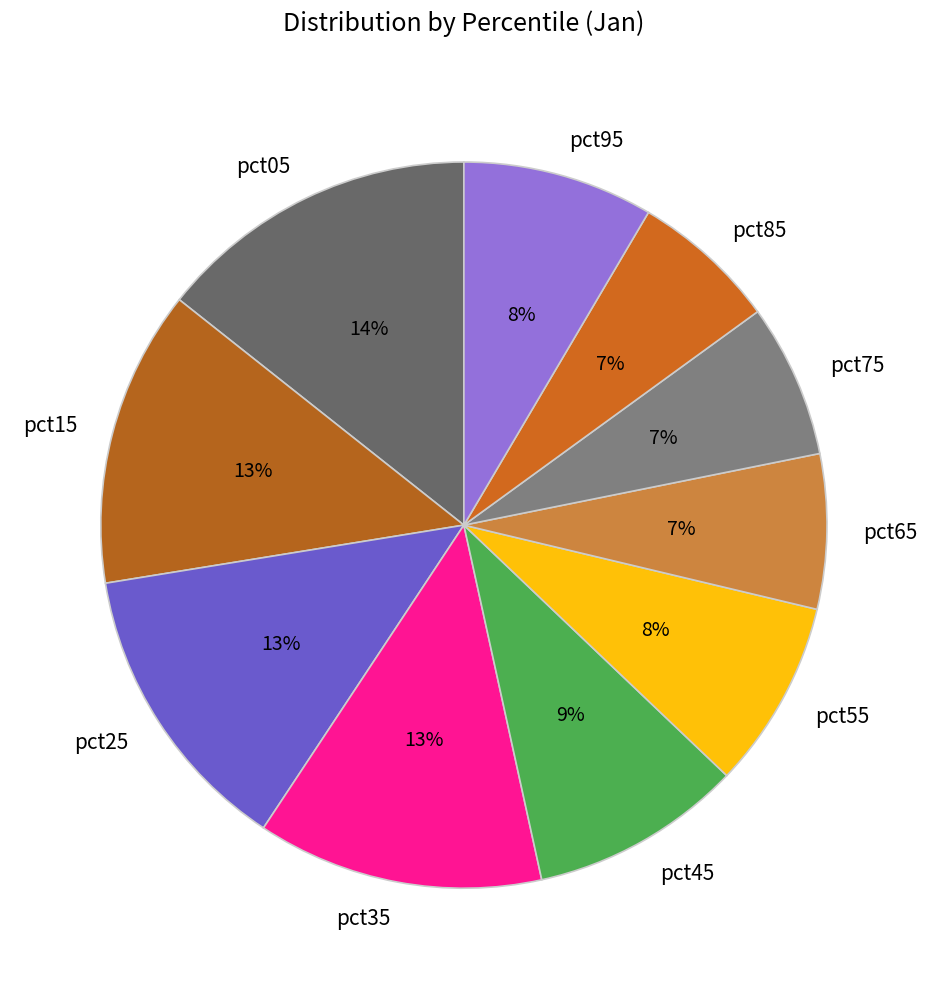

Which category has the biggest portion of the pie?

pct05